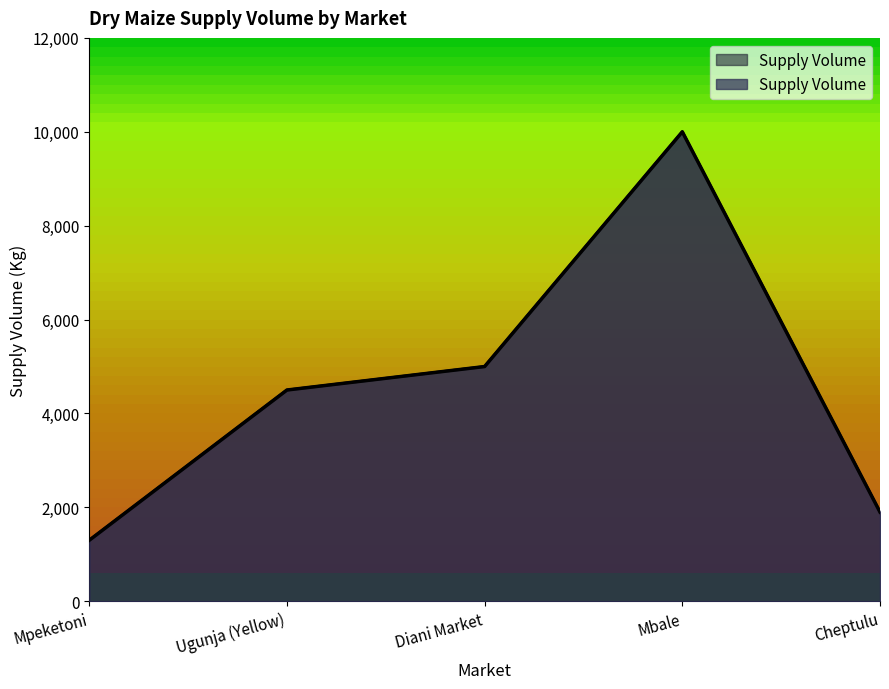

How many points are higher than both their immediate neighbors (excluding endpoints)?

1